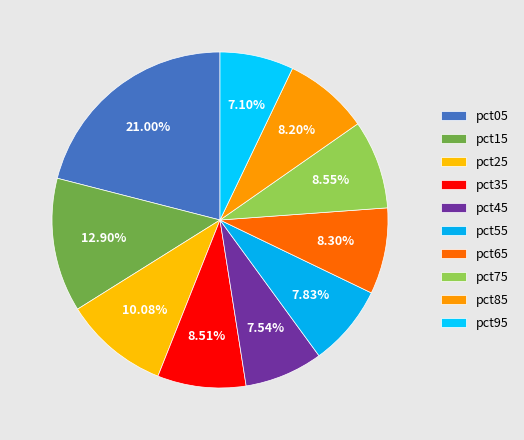

What is the largest slice in the pie chart?

pct05